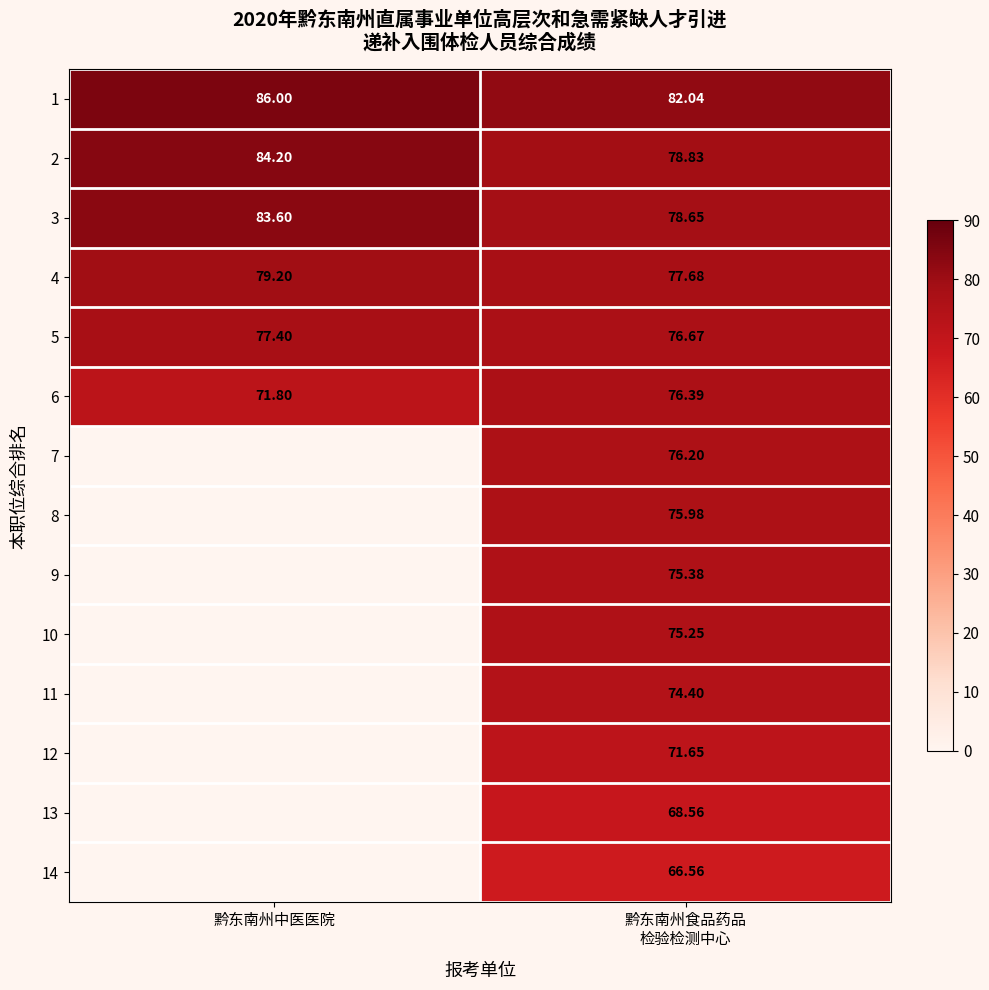

Which category has the highest value across all series?

黔东南州中医医院